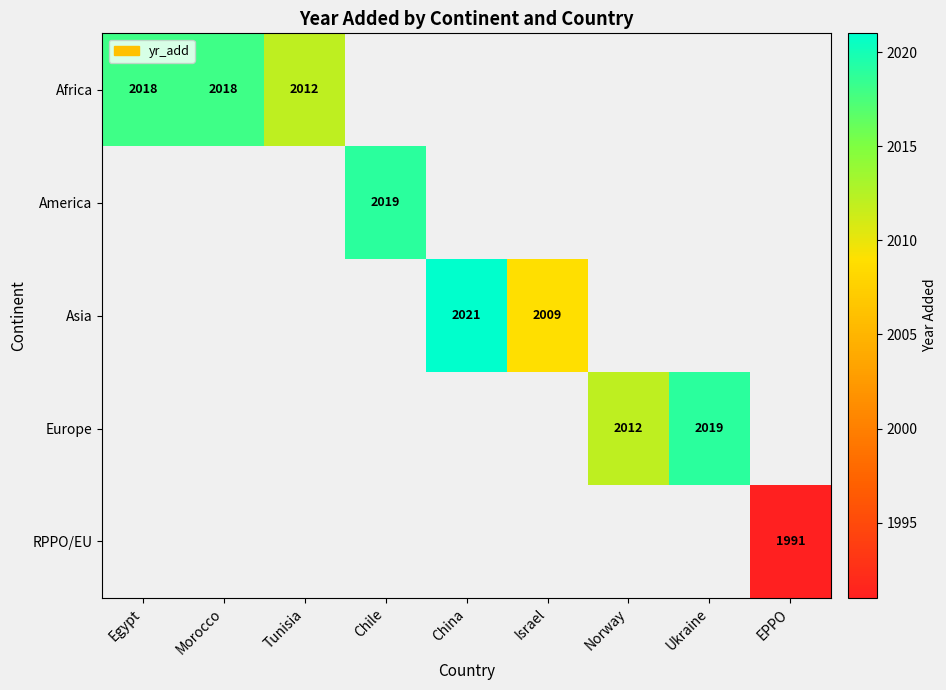

Is it true that Asia equals 2021 at China?

True